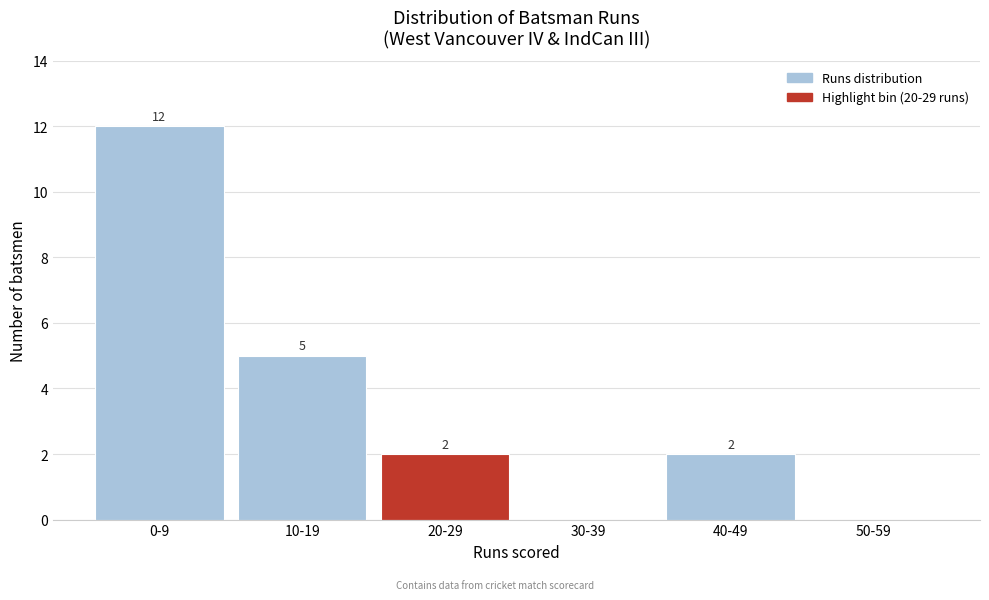

Reading left to right, list all the values displayed in this chart.

0-9=12	10-19=5	20-29=2	30-39=0	40-49=2	50-59=0